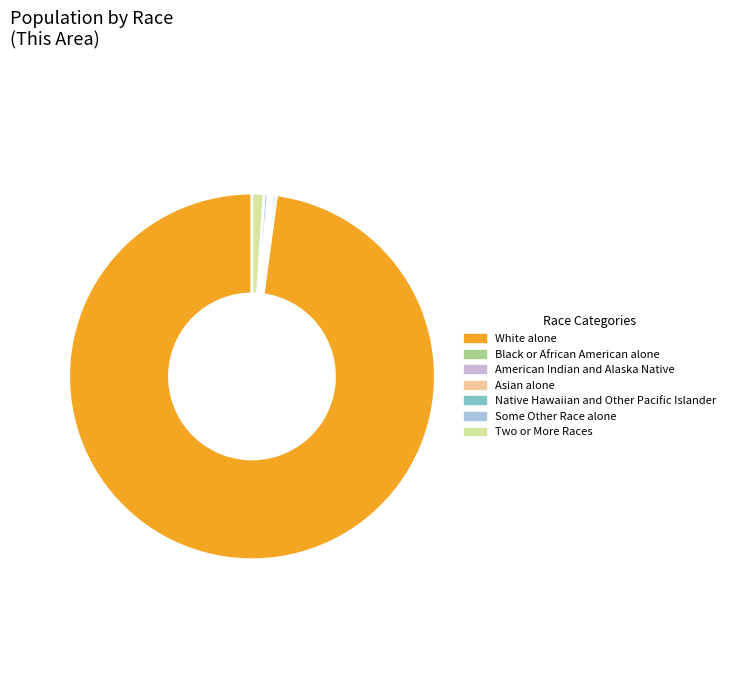

To the nearest percent, what is the combined percentage of American Indian and Alaska Native and Two or More Races?

1%